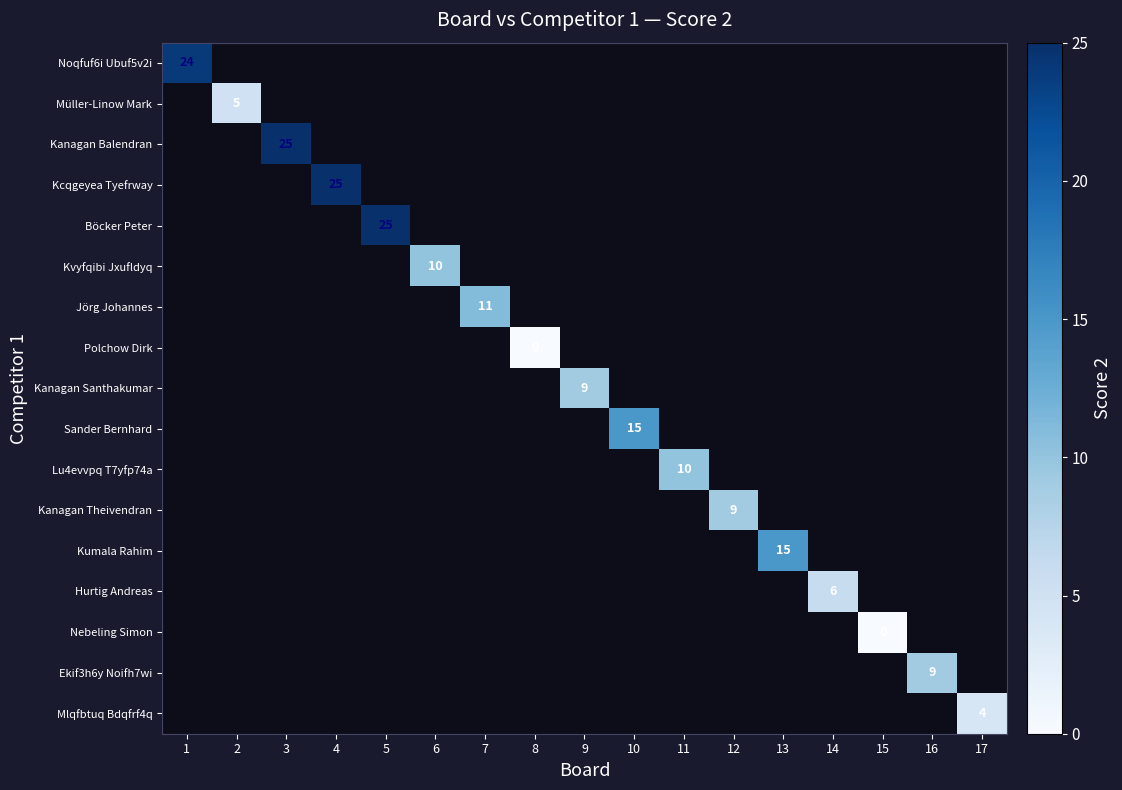

How many series are shown in this chart?

17